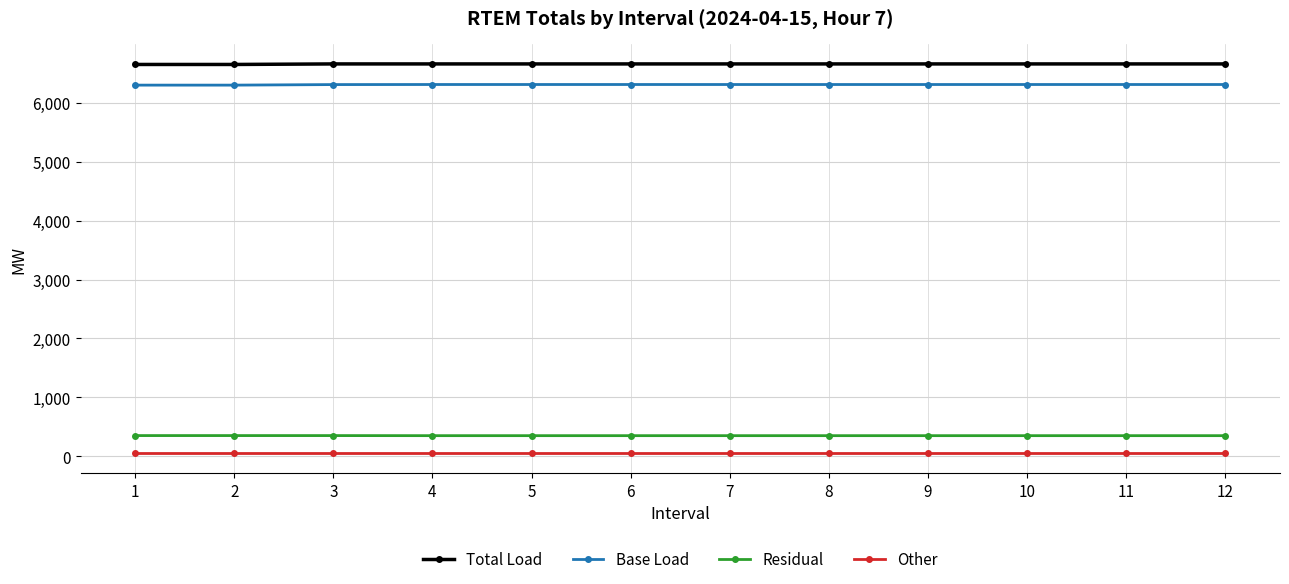

What is the maximum value for Residual?

350.9